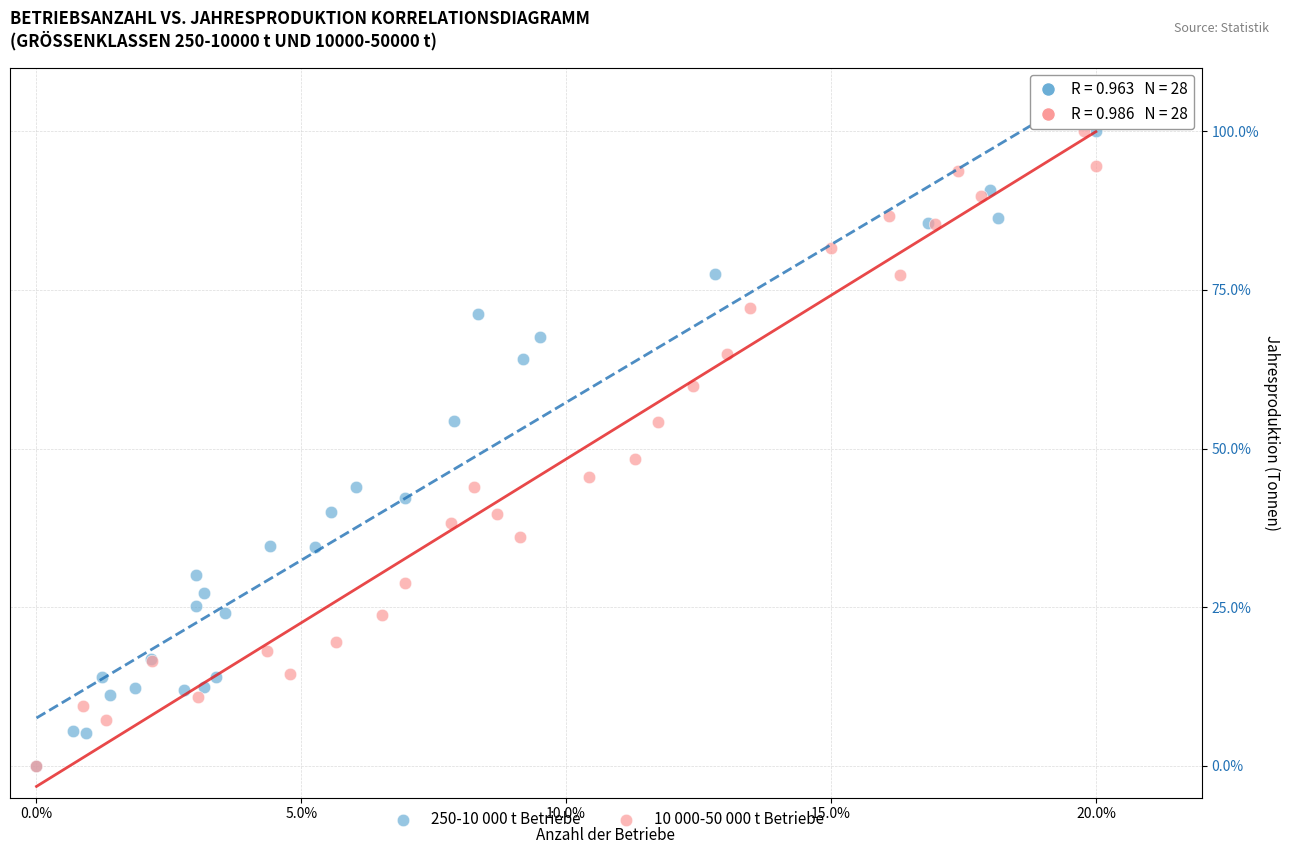

What are all the series names shown in the legend?

250-10 000 t Betriebe, 10 000-50 000 t Betriebe